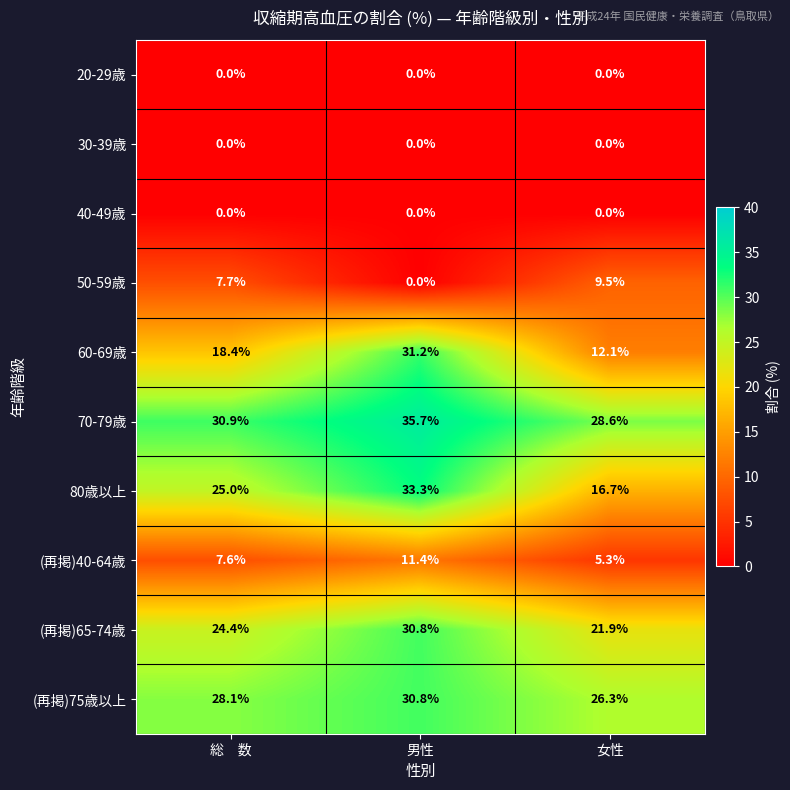

At which category is the sum across all series the highest?

男性